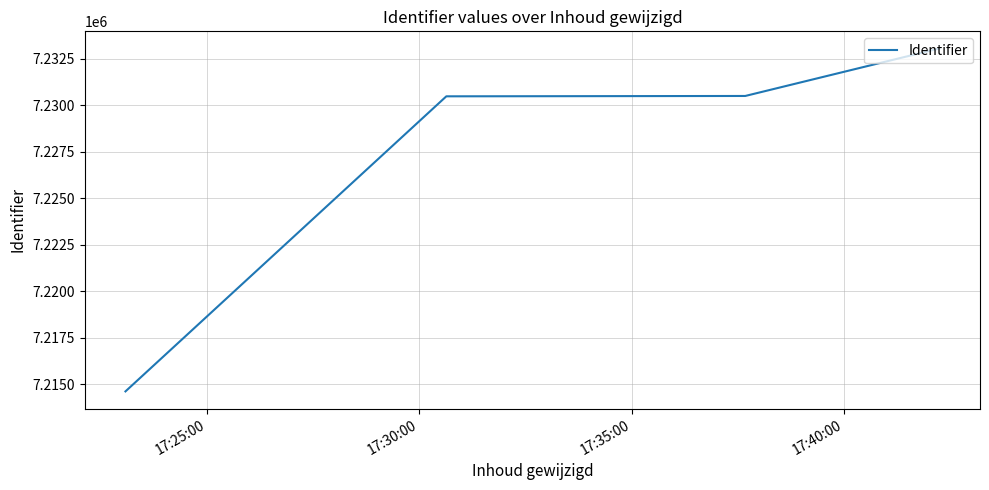

What is the difference between the maximum and minimum values?

18441